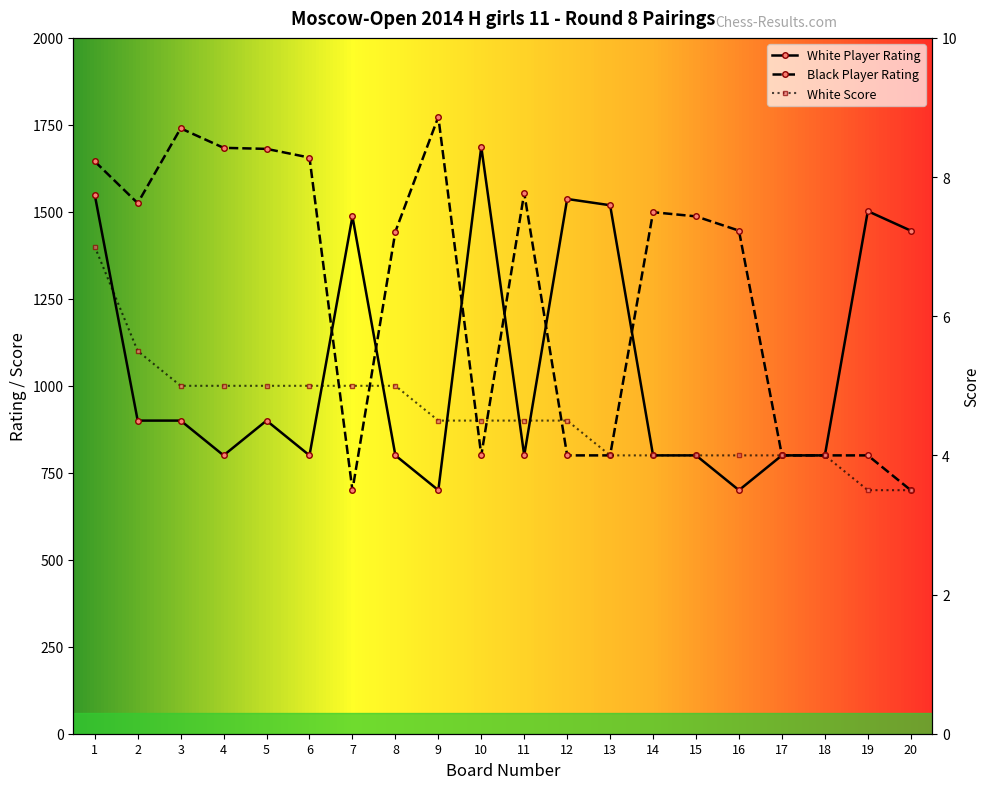

How many data points does each series have?

20